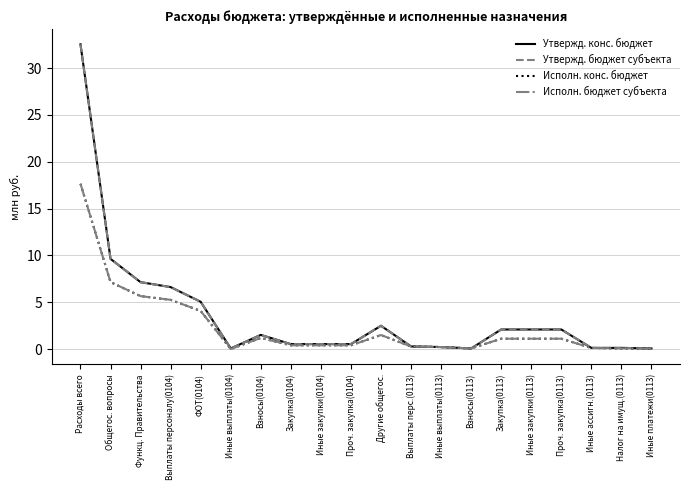

True or false: Утвержд. конс. бюджет and Утвержд. бюджет субъекта intersect in this chart.

False